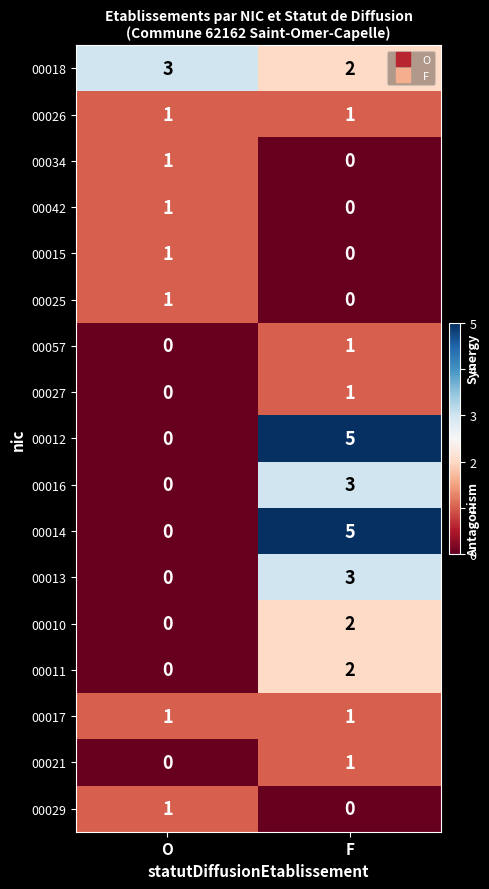

What is the difference between the highest and lowest values at O?

3